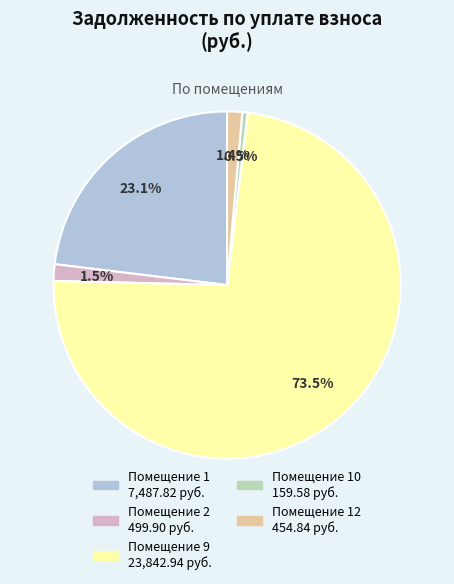

Is there any slice that represents more than half of the pie?

Yes